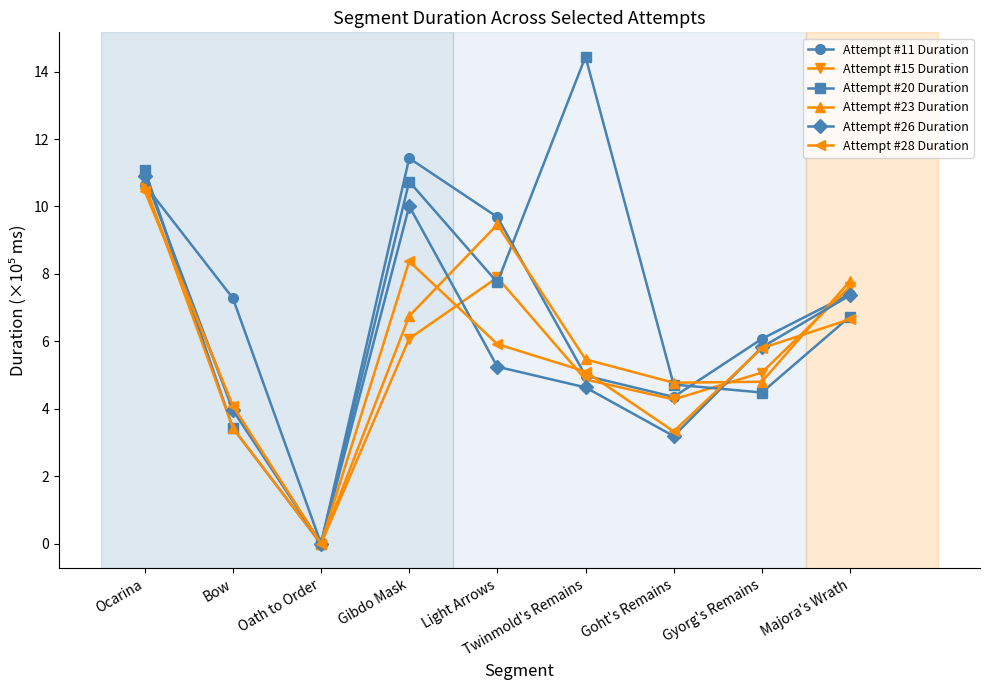

What is the greatest value displayed?

14.4